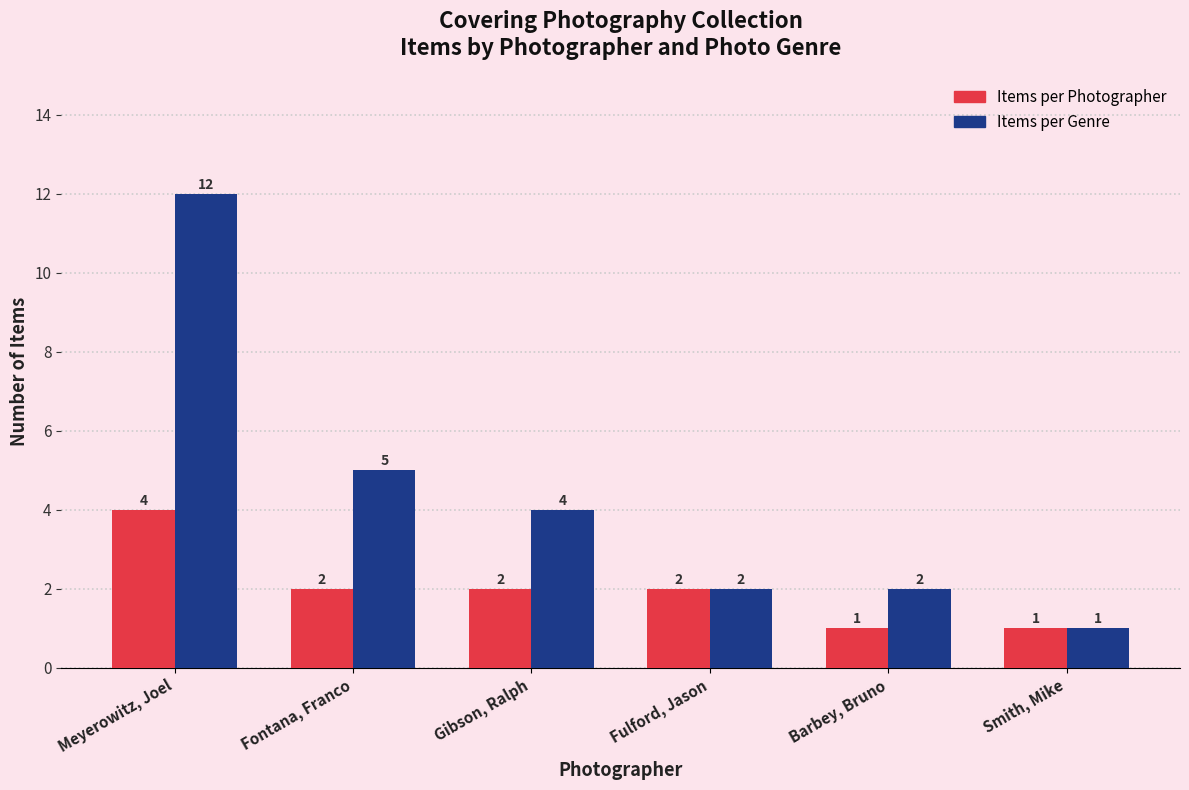

What is the total value across all series at Fontana, Franco?

7